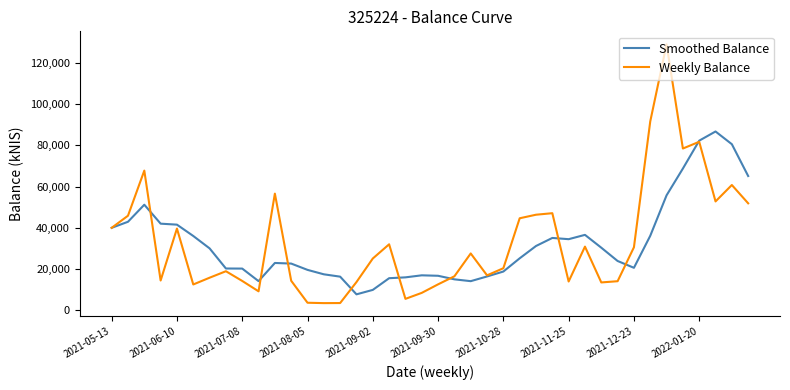

What is the smallest value displayed?

3435.6